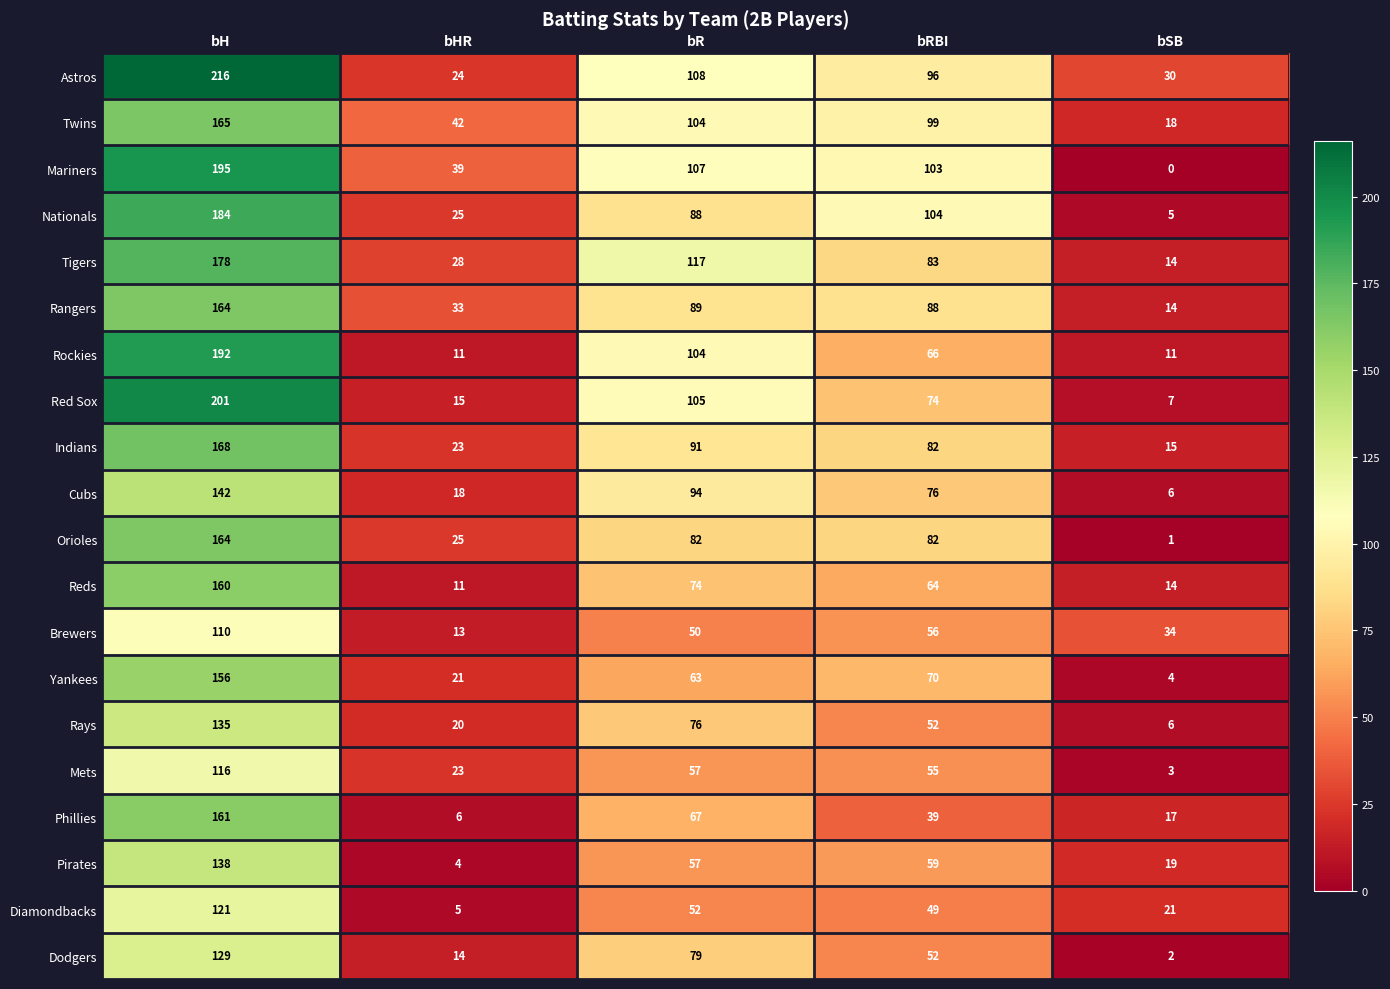

At which label does Nationals reach its peak?

bH